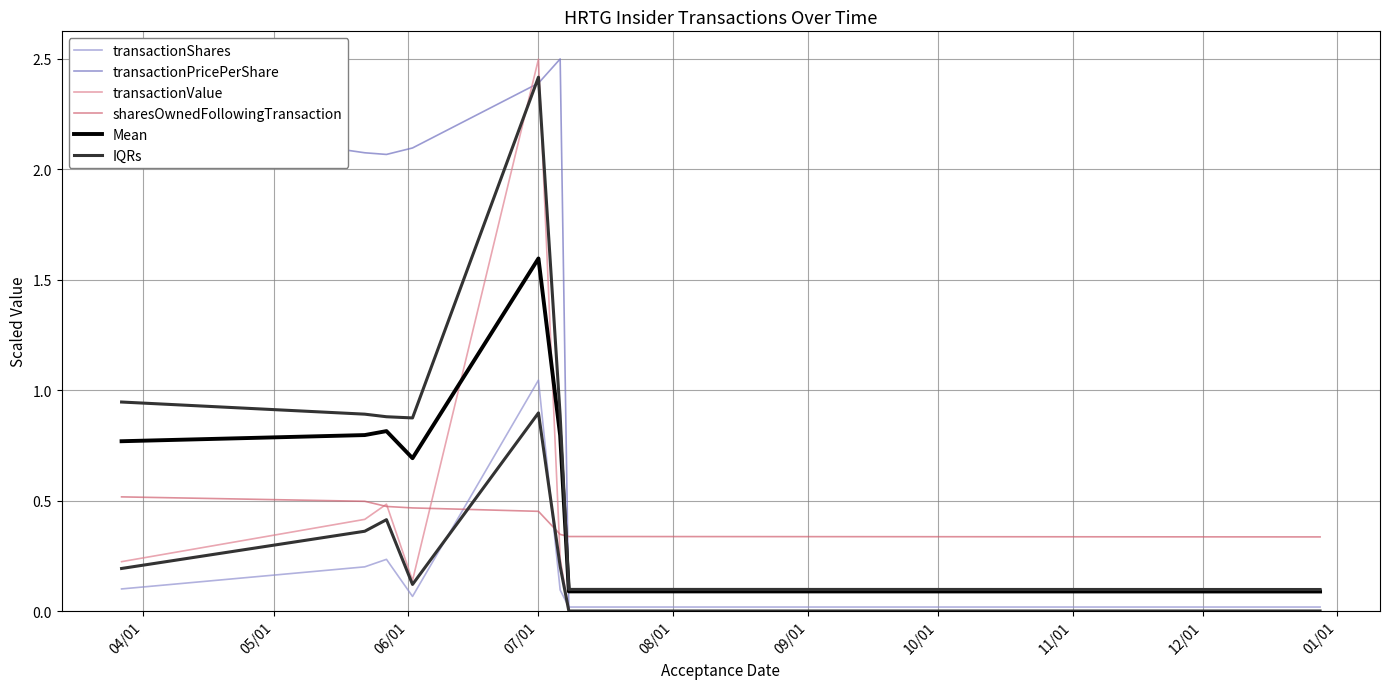

What is the lowest value of the sharesOwnedFollowingTransaction series?

0.3